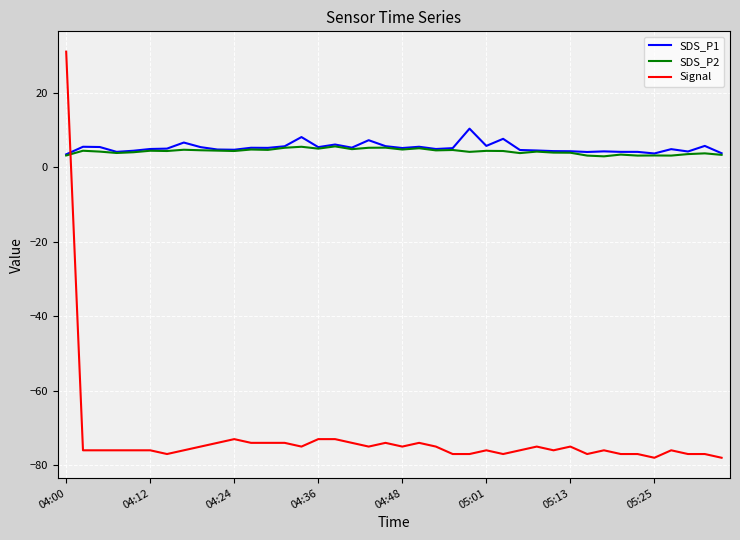

What are all the series names shown in the legend?

SDS_P1, SDS_P2, Signal